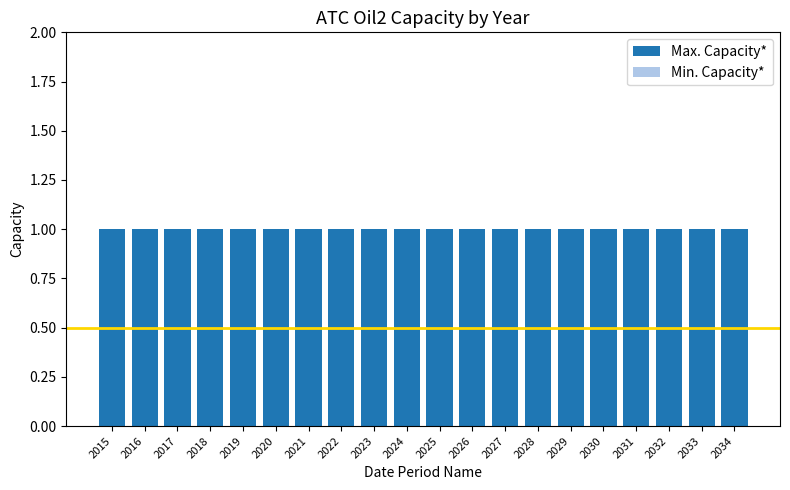

Rank the categories by Min. Capacity* value from highest to lowest.

2015, 2016, 2017, 2018, 2019, 2020, 2021, 2022, 2023, 2024, 2025, 2026, 2027, 2028, 2029, 2030, 2031, 2032, 2033, 2034